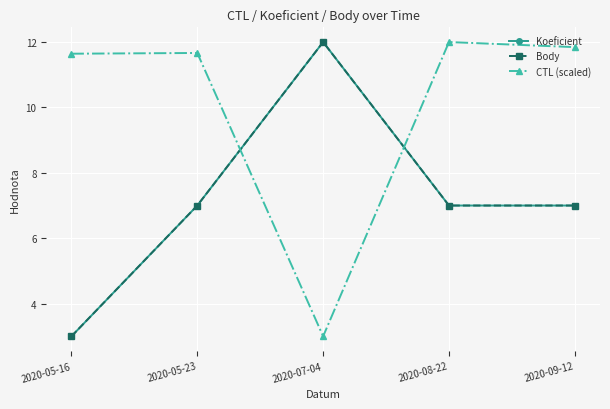

Does the chart have visible grid lines?

Yes